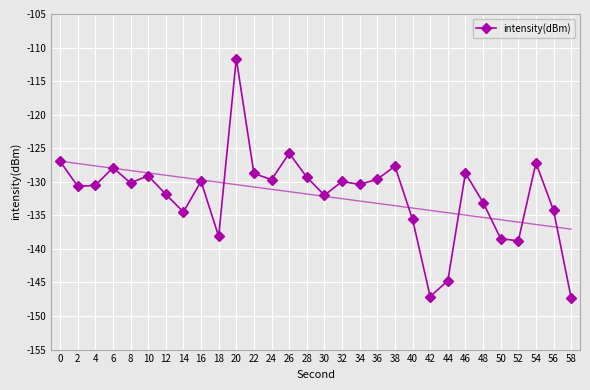

List the labels in order of value, largest first.

20, 26, 0, 54, 38, 6, 46, 22, 10, 28, 36, 24, 16, 32, 8, 34, 4, 2, 12, 30, 48, 56, 14, 40, 18, 50, 52, 44, 42, 58